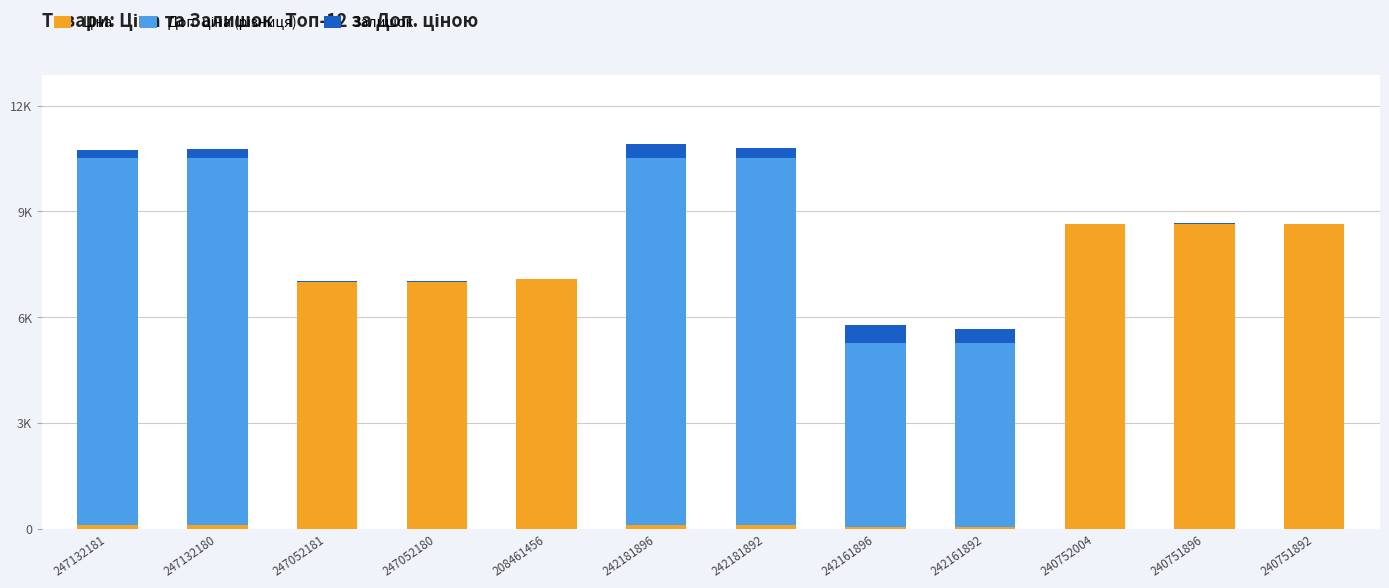

True or false: Ціна has a value of 12635.5 at 247052181.

False